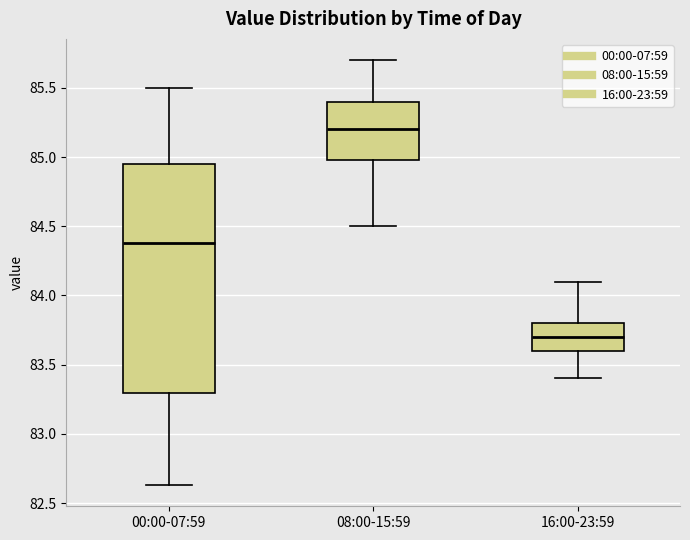

Comparing the boxes themselves (not the whiskers), which one is the tallest?

00:00-07:59